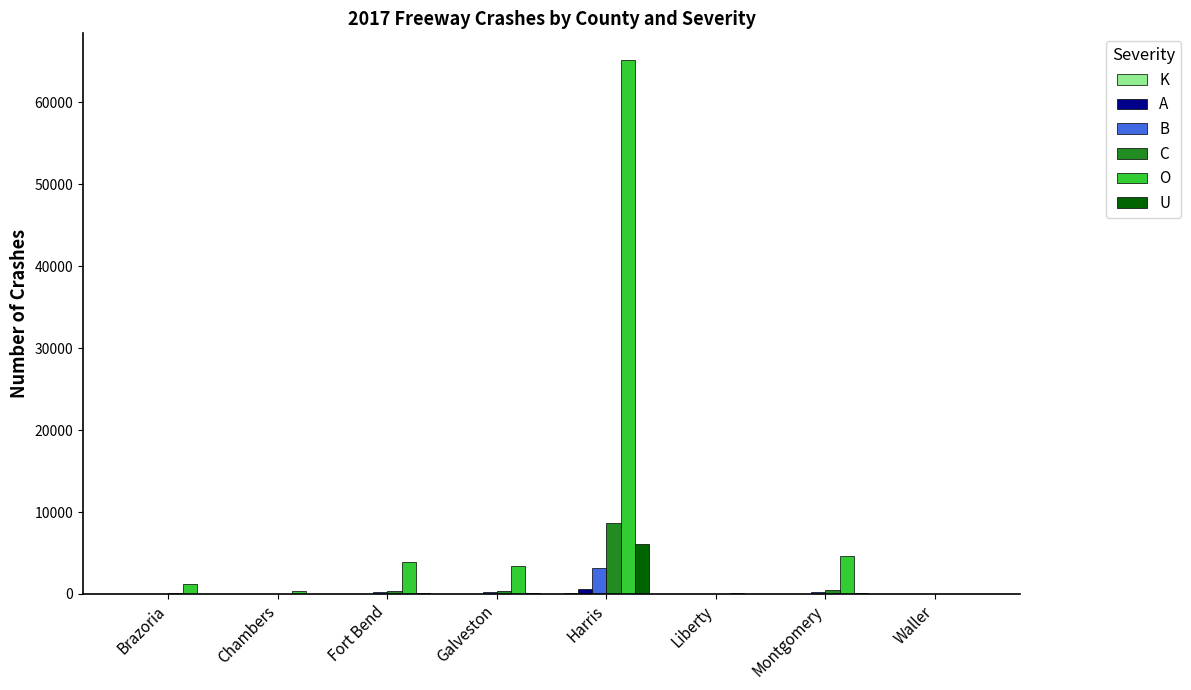

What is the maximum value shown in the chart?

65157